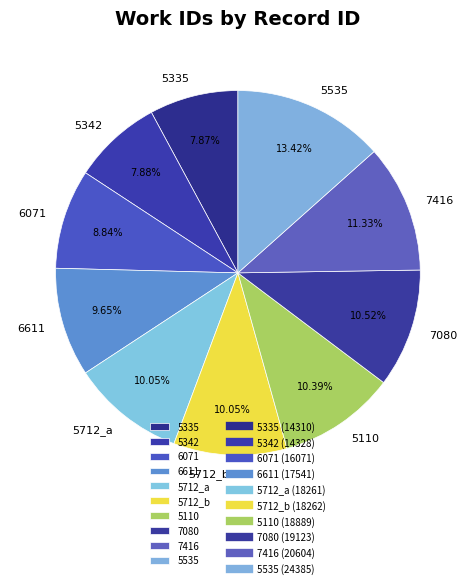

What is the total percentage of 5110 and 5712_a?

20.4%